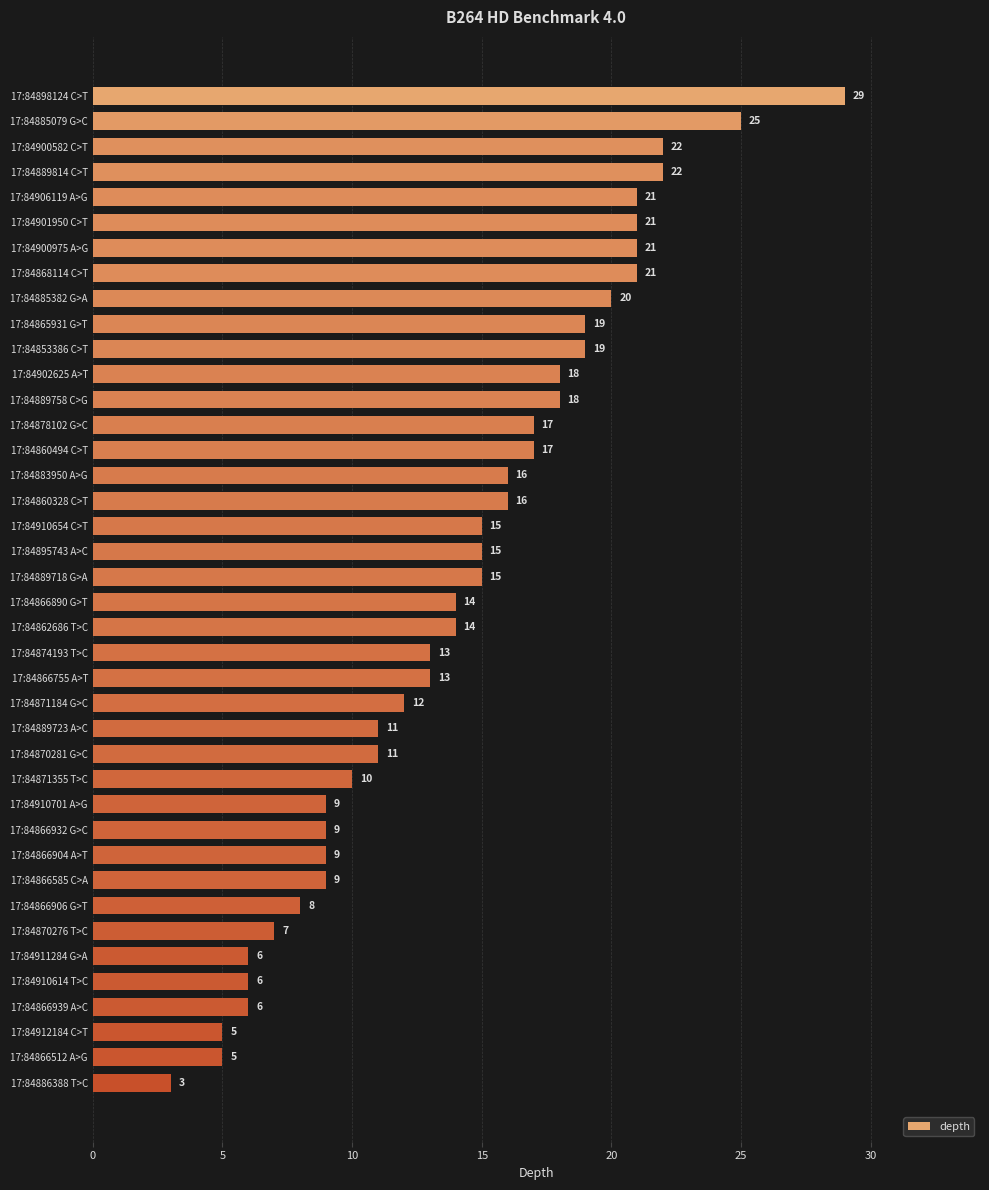

What is the change in value from 17:84885079 G>C to 17:84860328 C>T?

-9